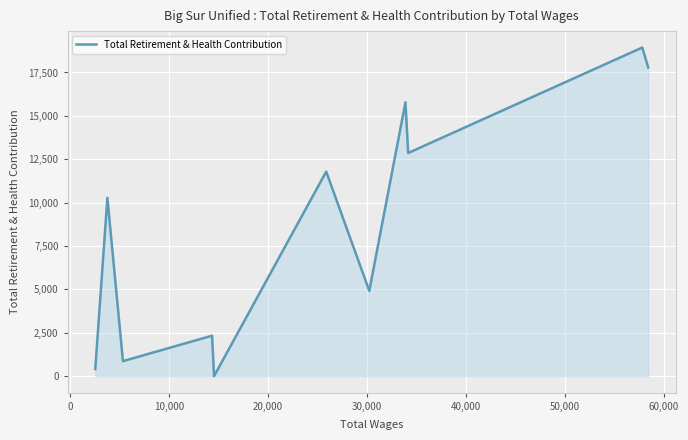

Is this an area chart (filled region under the line)?

Yes